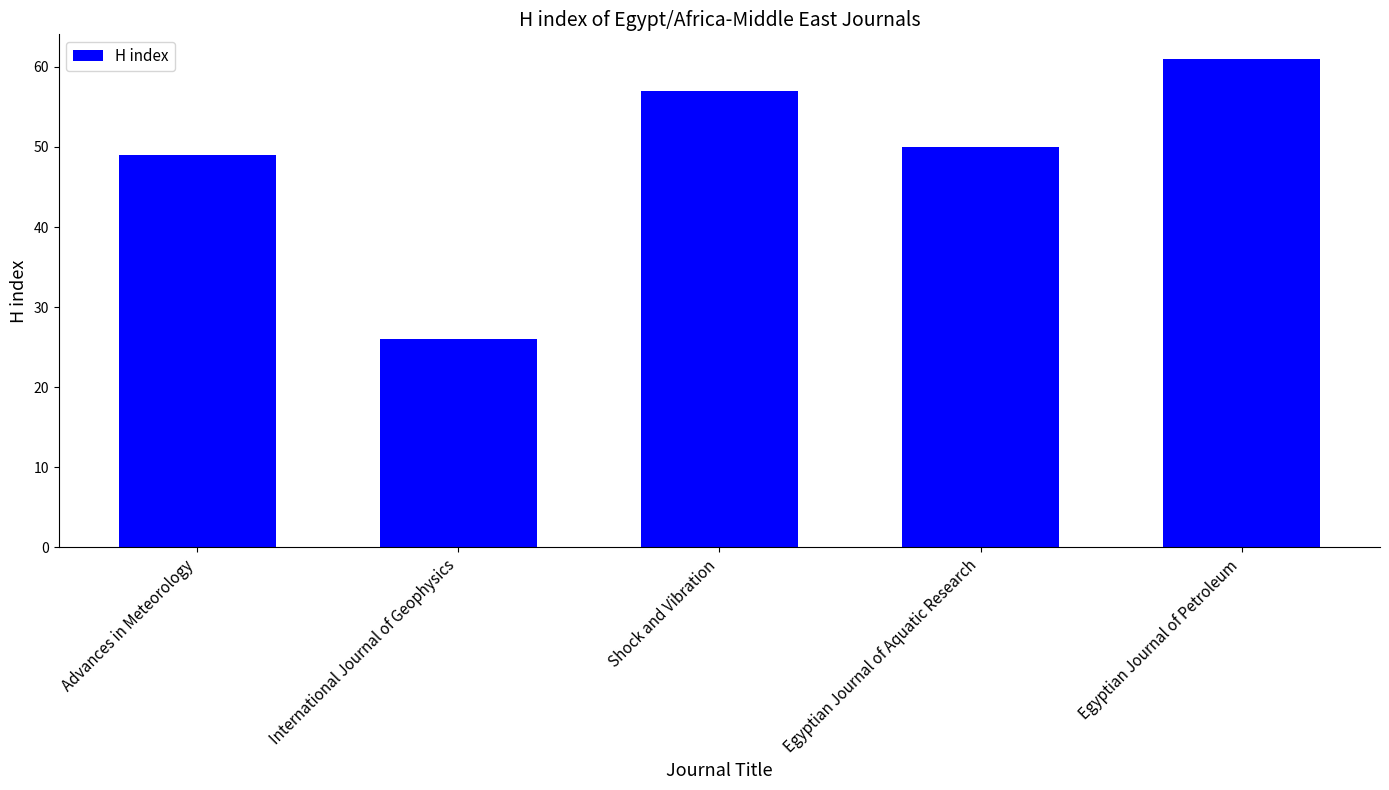

Approximately how many times larger is the value at International Journal of Geophysics compared to Advances in Meteorology?

0.5